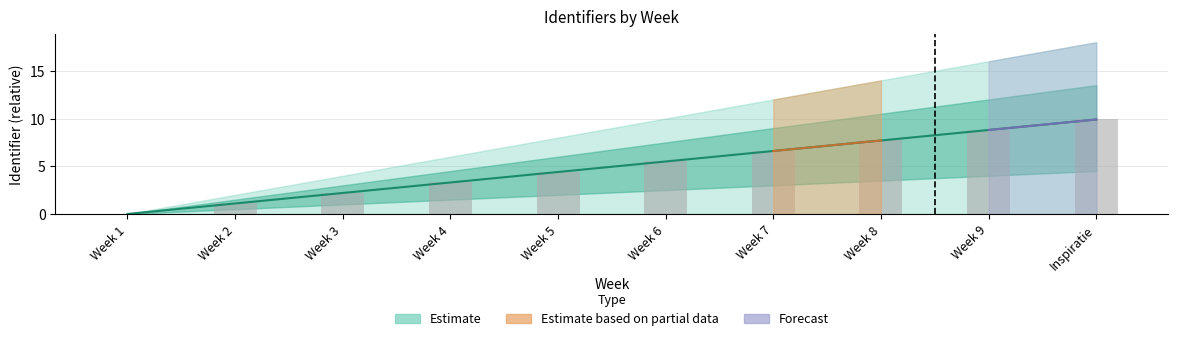

At which category does the chart reach its peak across all series?

Inspiratie